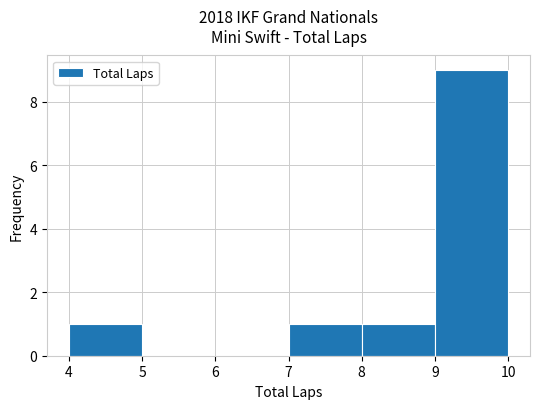

Reading left to right, list every bar in this chart as the range it spans on the x-axis followed by its height. The values are not printed on the chart, so give them approximately, as read against the axis.

4 to 5: 1
5 to 6: 0
6 to 7: 0
7 to 8: 1
8 to 9: 1
9 to 10: 9